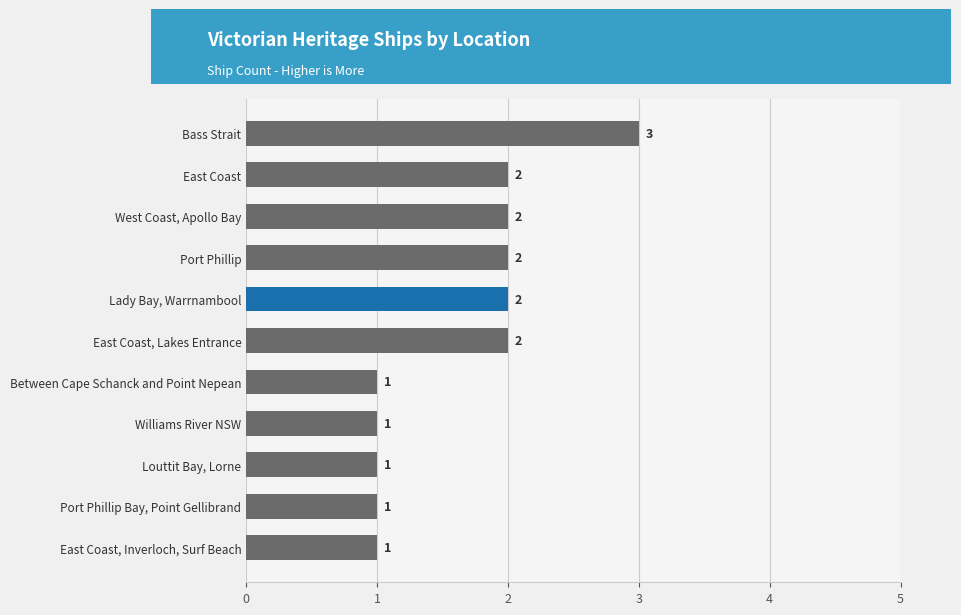

The value at Lady Bay, Warrnambool is 3. True or false?

False